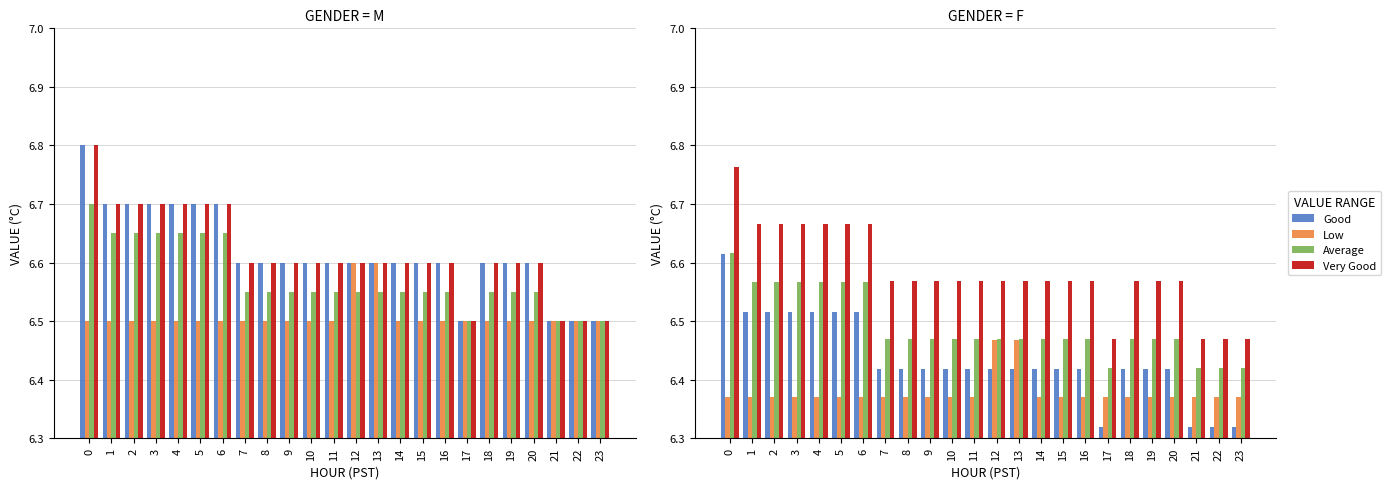

True or false: Very Good has a value of 3.5 at 10.

False